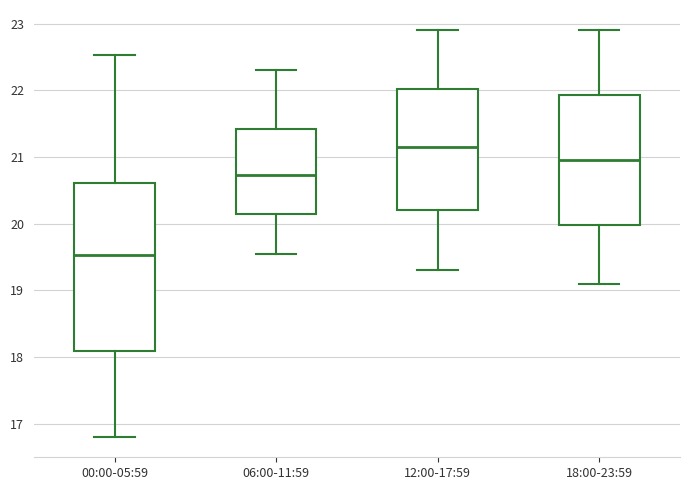

Where does the upper whisker of the box for 06:00-11:59 end on the y-axis? The values are not printed on the chart, so give them approximately, as read against the axis.

22.3